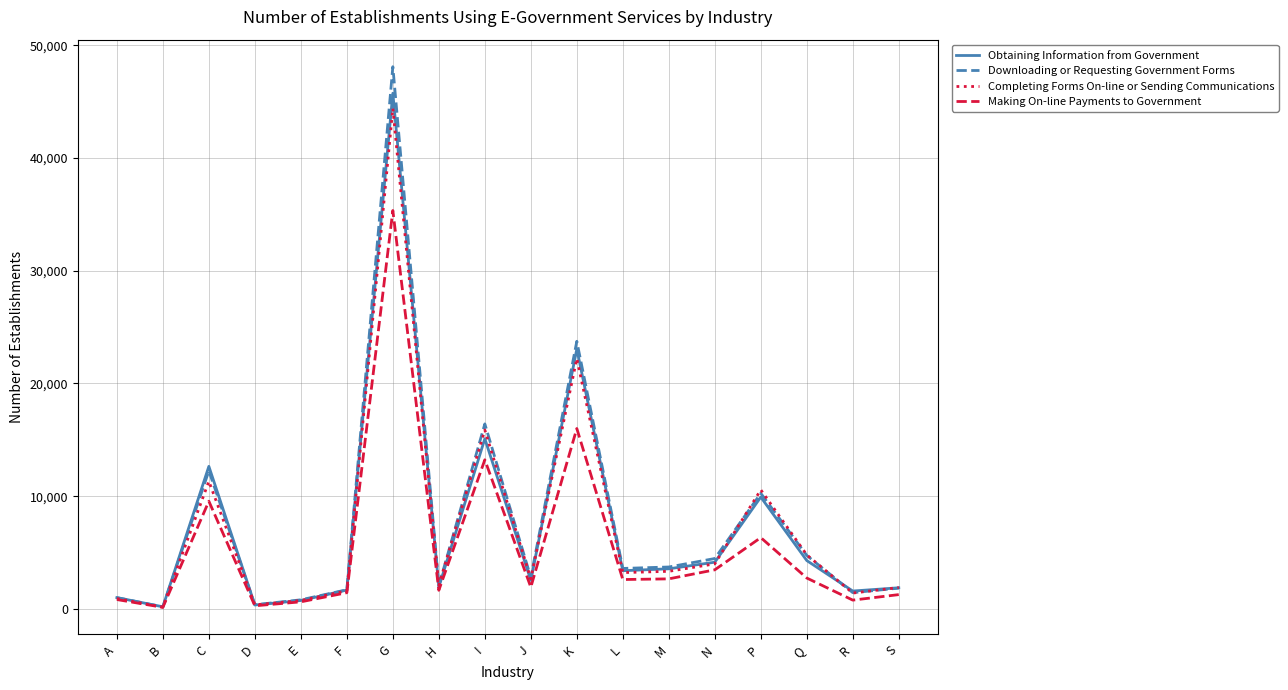

What is the maximum value for Completing Forms On-line or Sending Communications?

44406